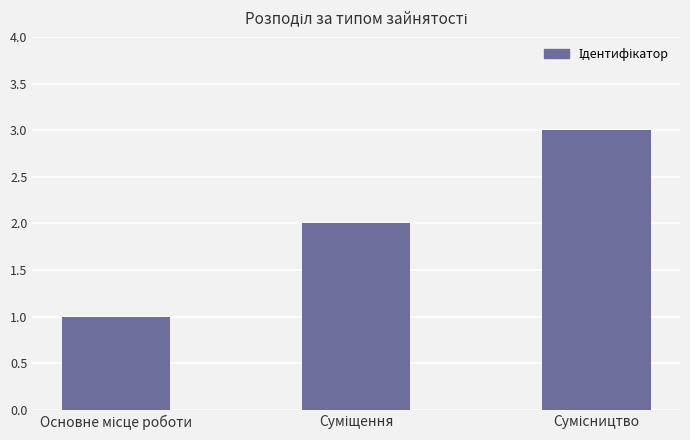

What is the sum of all values?

6